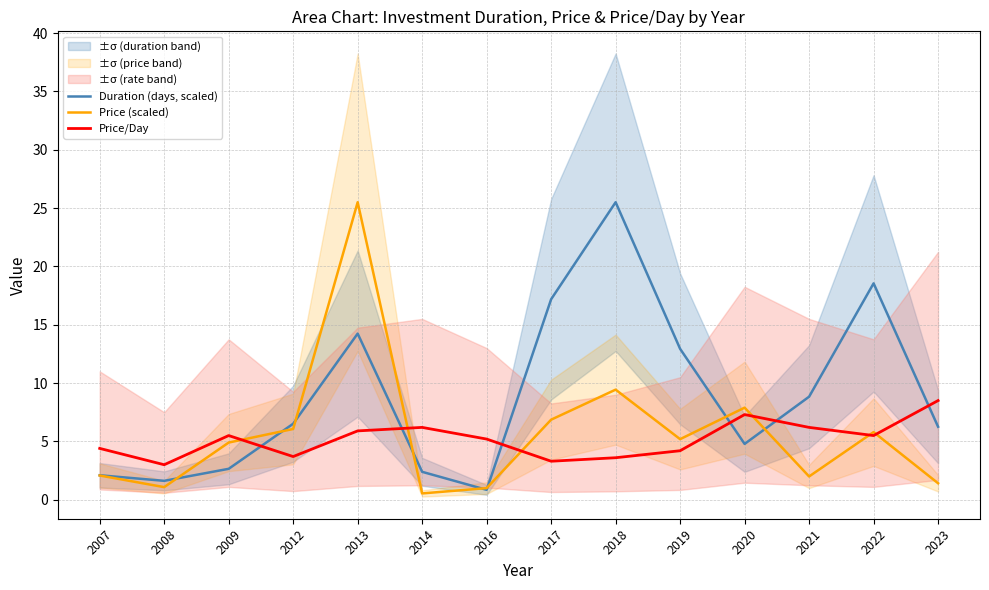

Which series has the largest total across all categories?

Duration (days, scaled)